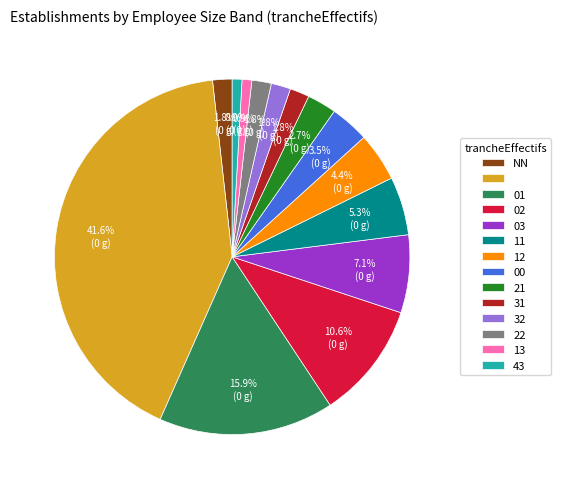

Does any single category account for the majority?

No